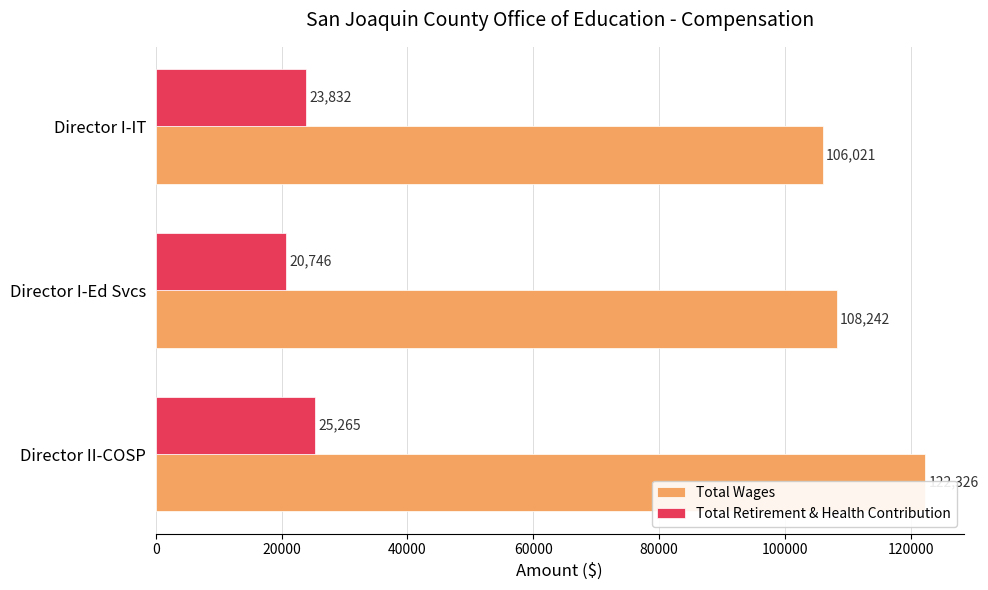

What is the maximum value for Total Wages?

122326